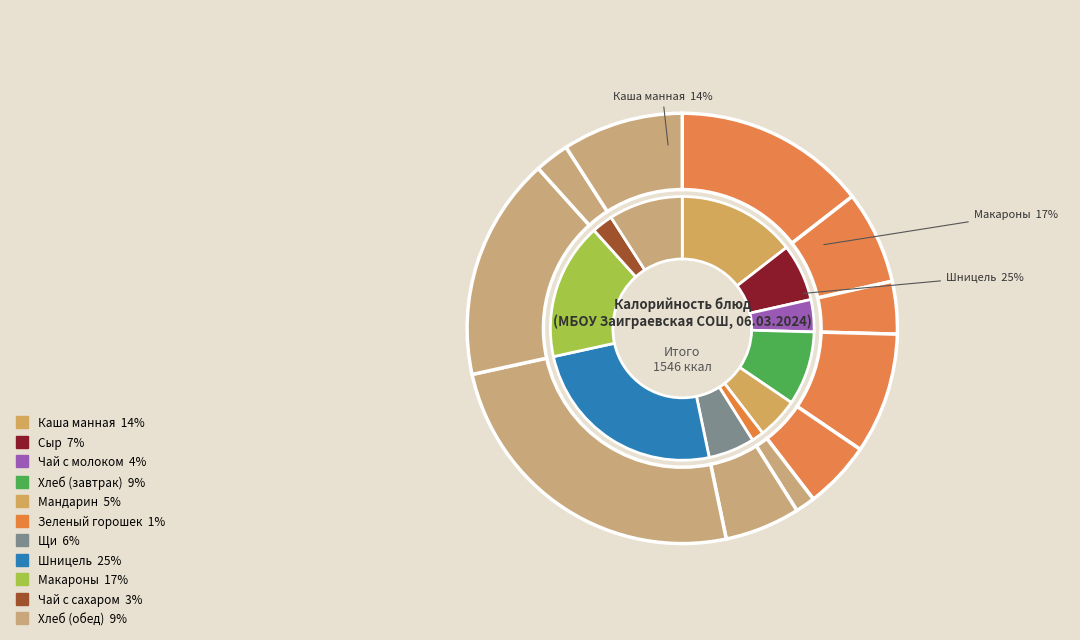

What is the smallest slice in the pie chart?

Зеленый горошек